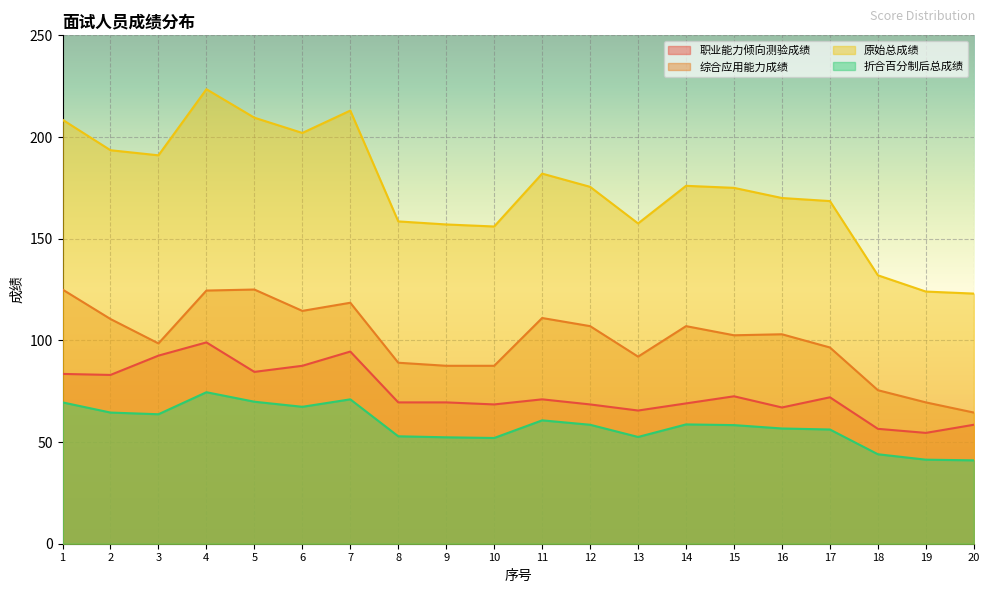

At which category does 原始总成绩 reach its first local peak?

4